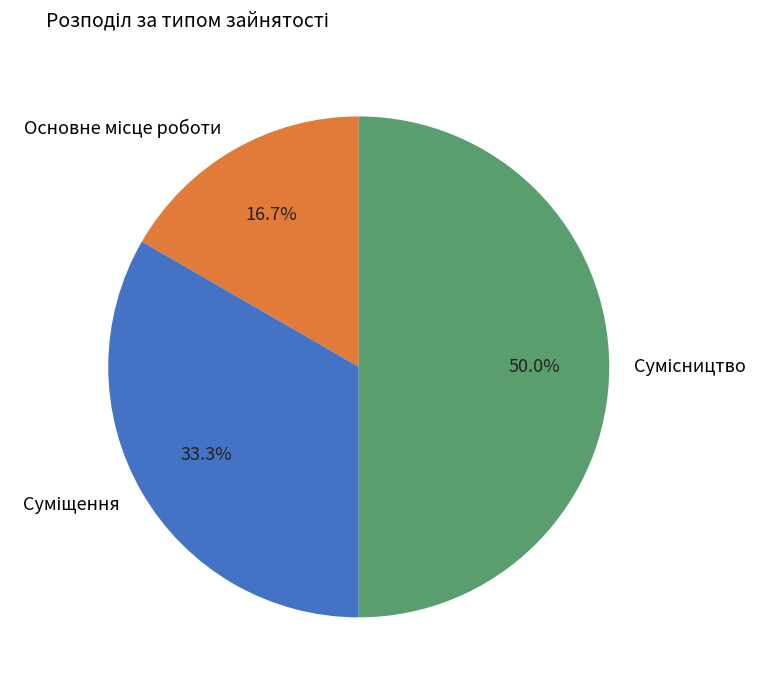

What is the change in value from Основне місце роботи to Сумісництво?

+2